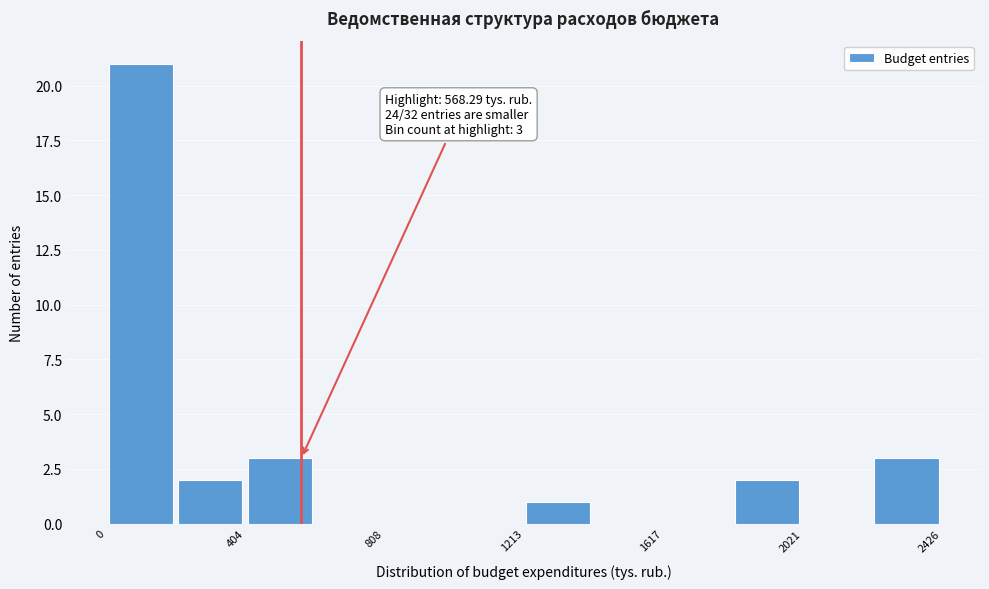

Over which range of the x-axis is the bar tallest?

0 to 200